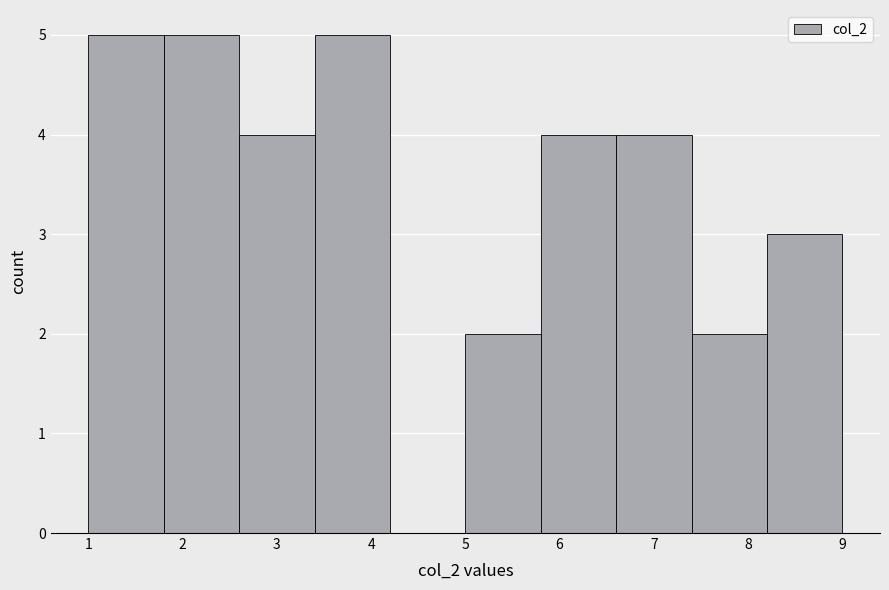

How tall is the bar that spans 2.6 to 3.4 on the x-axis? The values are not printed on the chart, so give them approximately, as read against the axis.

4